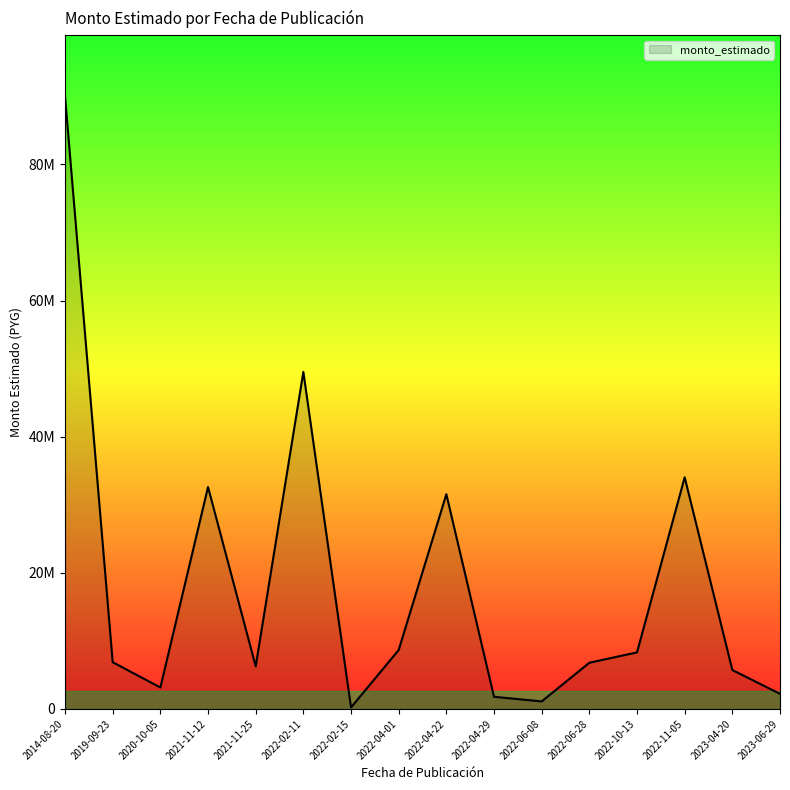

What is the minimum value shown in the chart?

225255